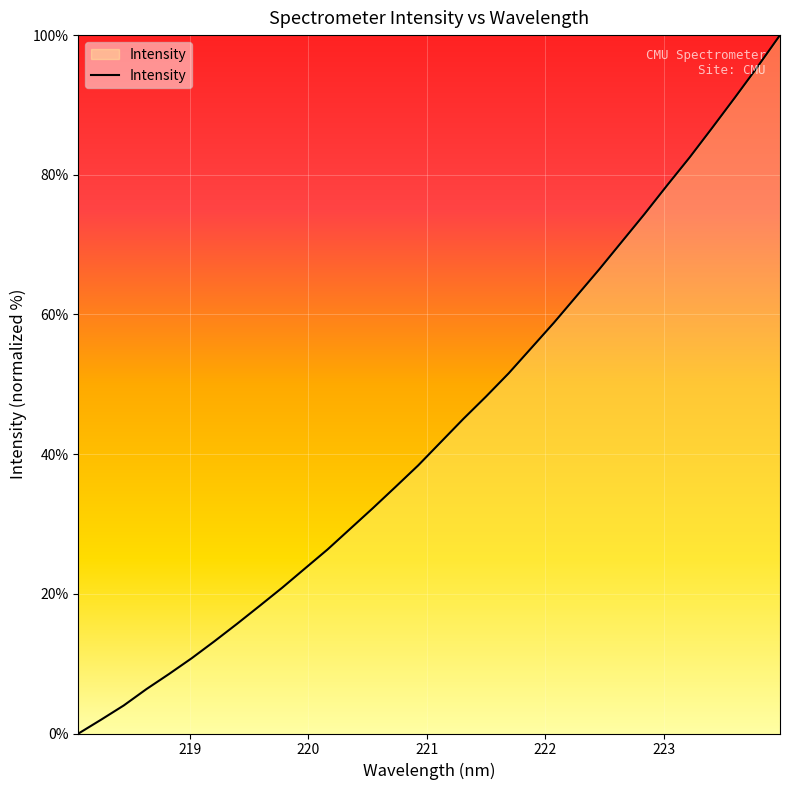

Reading left to right, extract all data points from this chart.

0.0	2.0	4.0	6.4	8.5	10.8	13.2	15.7	18.3	20.9	23.6	26.4	29.3	32.3	35.3	38.4	41.7	45.1	48.2	51.6	55.2	58.8	62.6	66.4	70.4	74.4	78.5	82.5	86.7	91.0	95.4	100.0